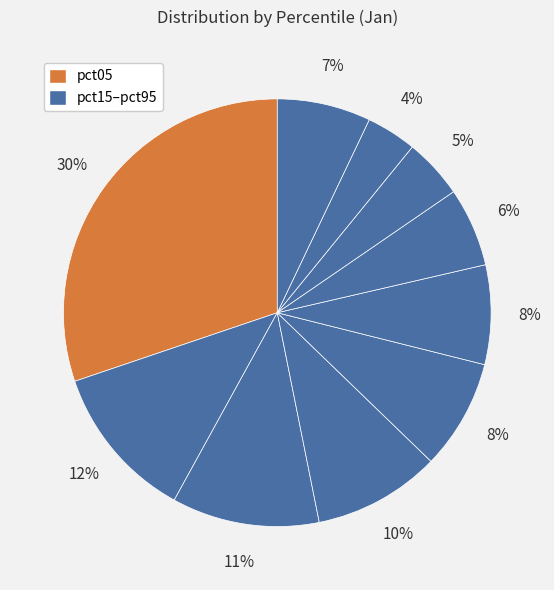

How many segments does this pie chart have?

10